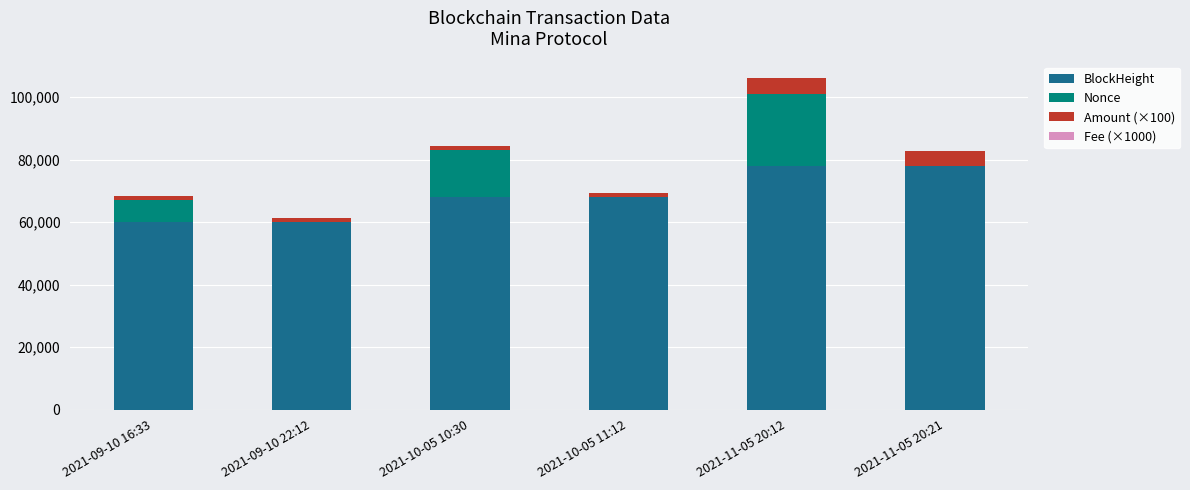

At which category is the sum across all series the highest?

2021-11-05 20:12